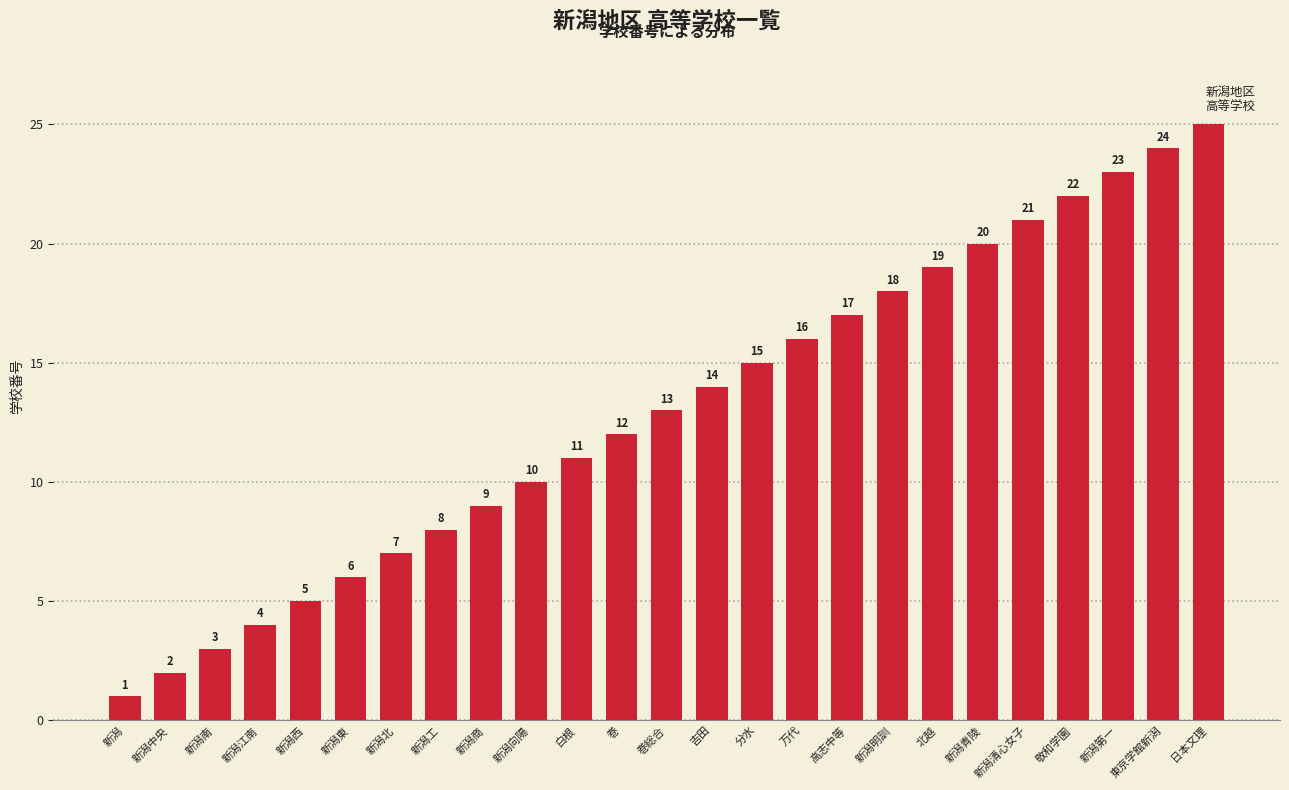

Reading left to right, what are all the values shown in this chart?

1	2	3	4	5	6	7	8	9	10	11	12	13	14	15	16	17	18	19	20	21	22	23	24	25